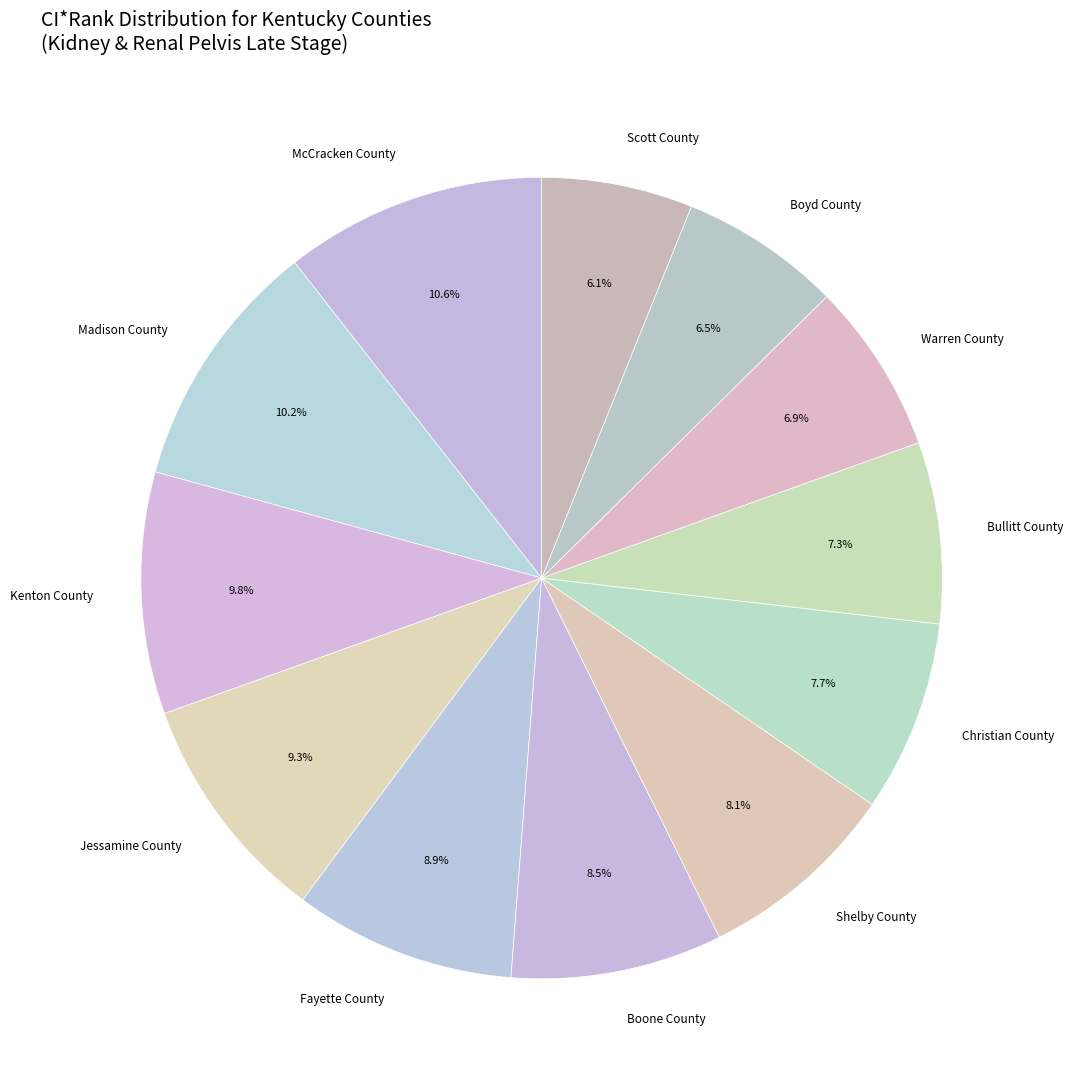

To the nearest percent, what portion does Bullitt County represent?

7%